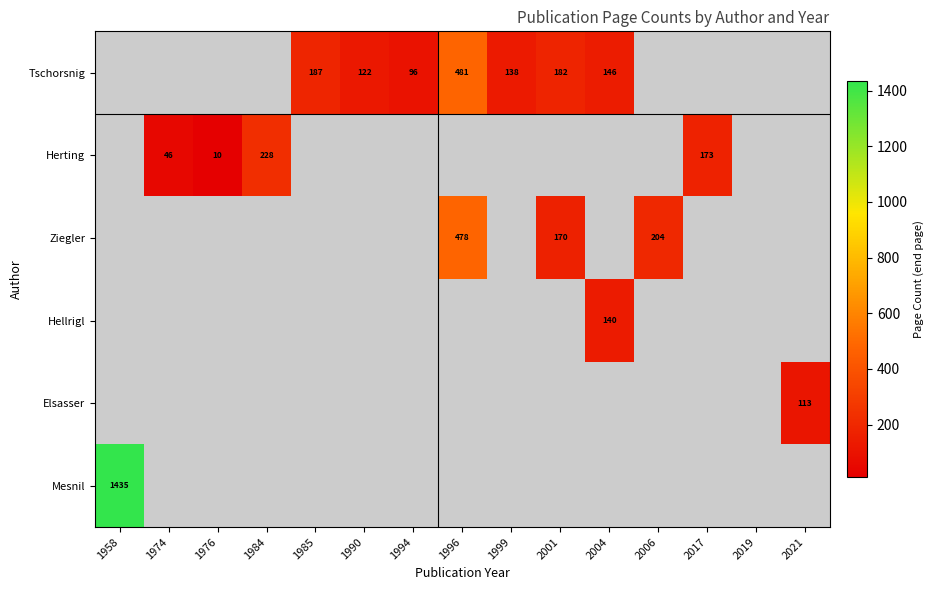

What is the maximum value for Mesnil?

1435